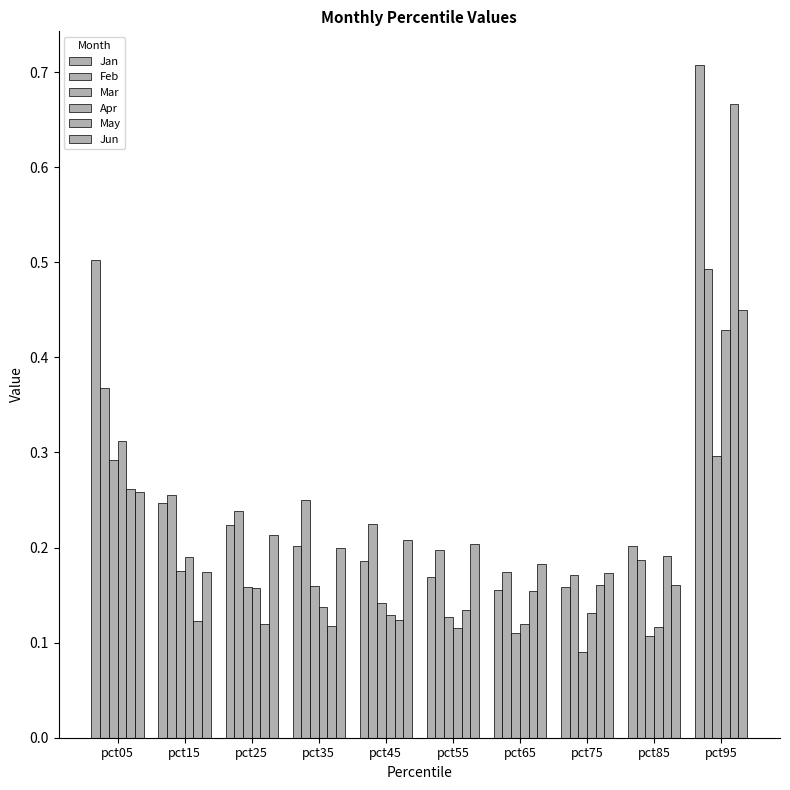

How many groups of bars are there?

10